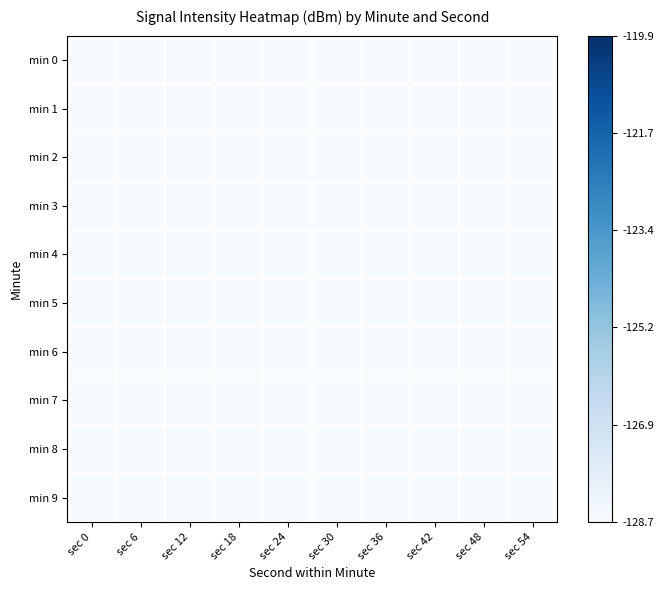

What is the spread (max minus min) of values at sec 42?

0.4